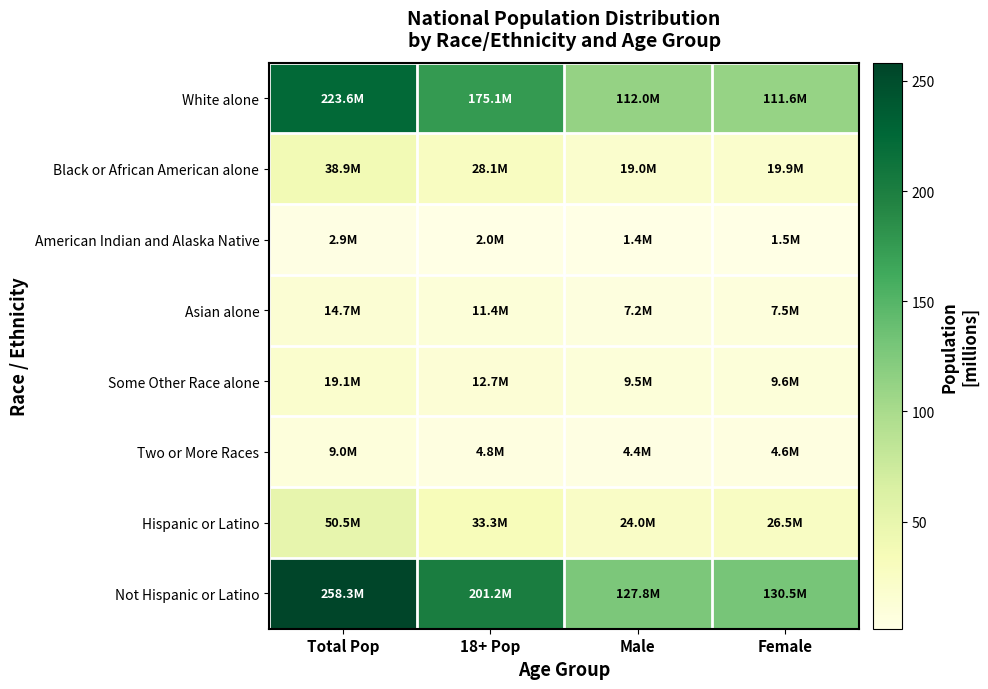

Reading left to right, what are all the values shown in this chart?

White alone: Total Pop=223.6	18+ Pop=175.1	Male=112.0	Female=111.6
Black or African American alone: Total Pop=38.9	18+ Pop=28.1	Male=19.0	Female=19.9
American Indian and Alaska Native: Total Pop=2.9	18+ Pop=2.0	Male=1.4	Female=1.5
Asian alone: Total Pop=14.7	18+ Pop=11.4	Male=7.2	Female=7.5
Some Other Race alone: Total Pop=19.1	18+ Pop=12.7	Male=9.5	Female=9.6
Two or More Races: Total Pop=9.0	18+ Pop=4.8	Male=4.4	Female=4.6
Hispanic or Latino: Total Pop=50.5	18+ Pop=33.3	Male=24.0	Female=26.5
Not Hispanic or Latino: Total Pop=258.3	18+ Pop=201.2	Male=127.8	Female=130.5